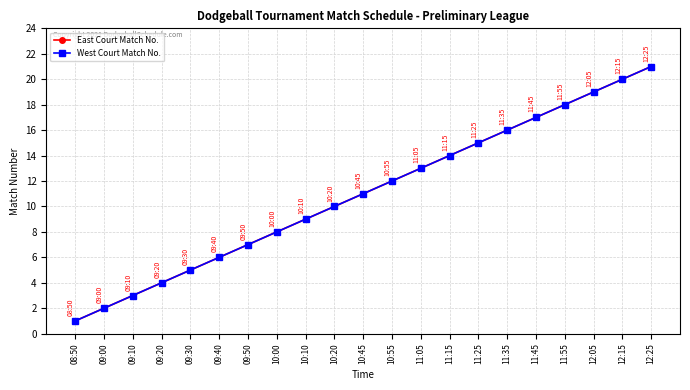

How many lines are shown in the chart?

2